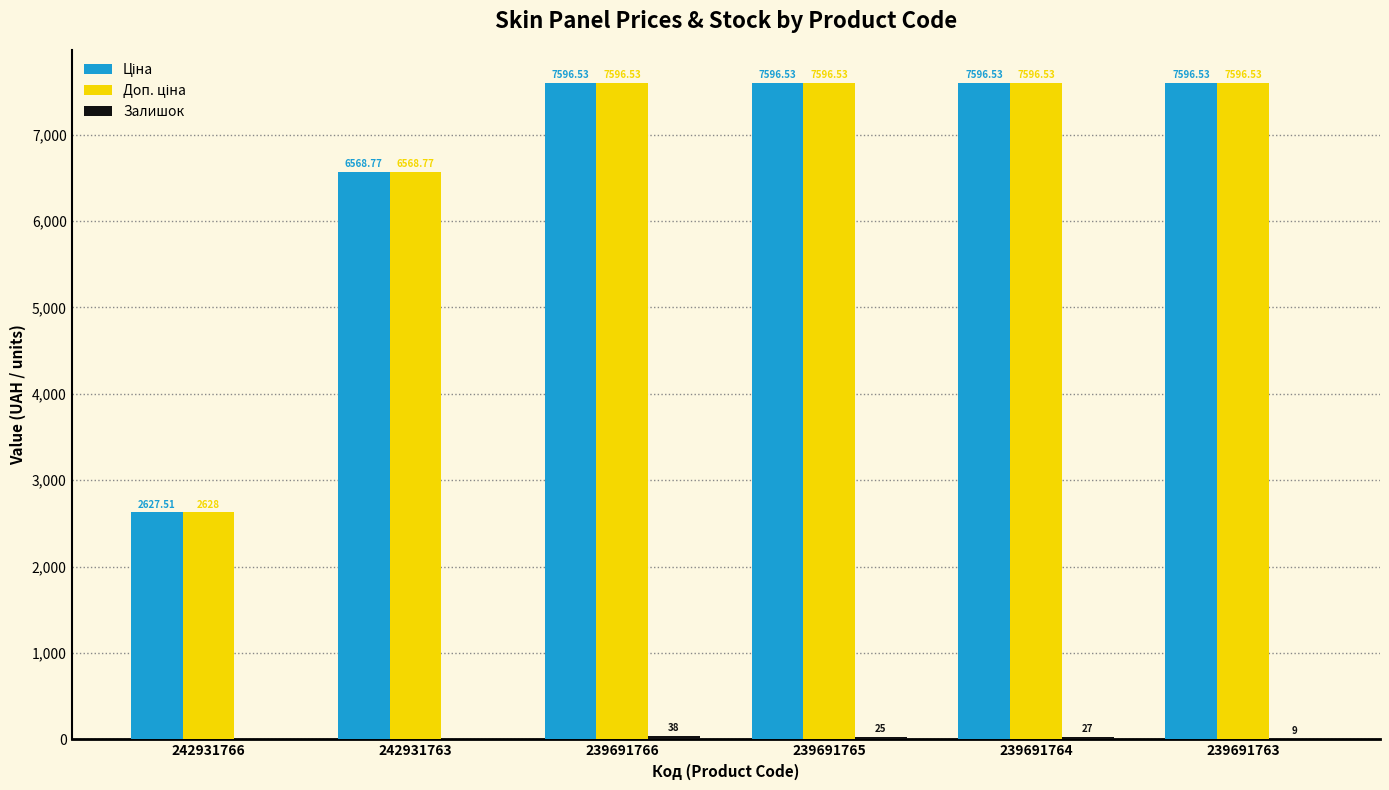

What is the total value across all series at 239691763?

15202.1